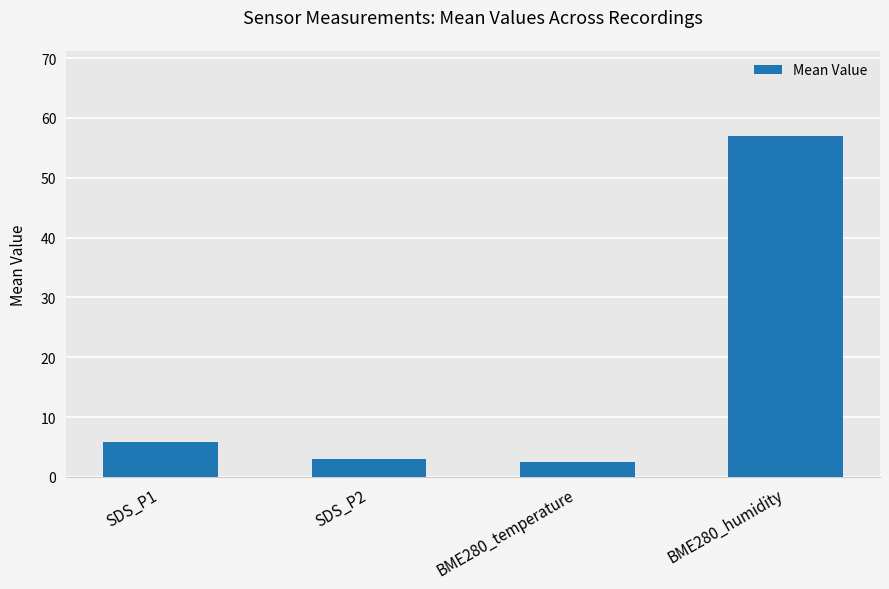

True or false: the data shows 57.0 at BME280_humidity.

True